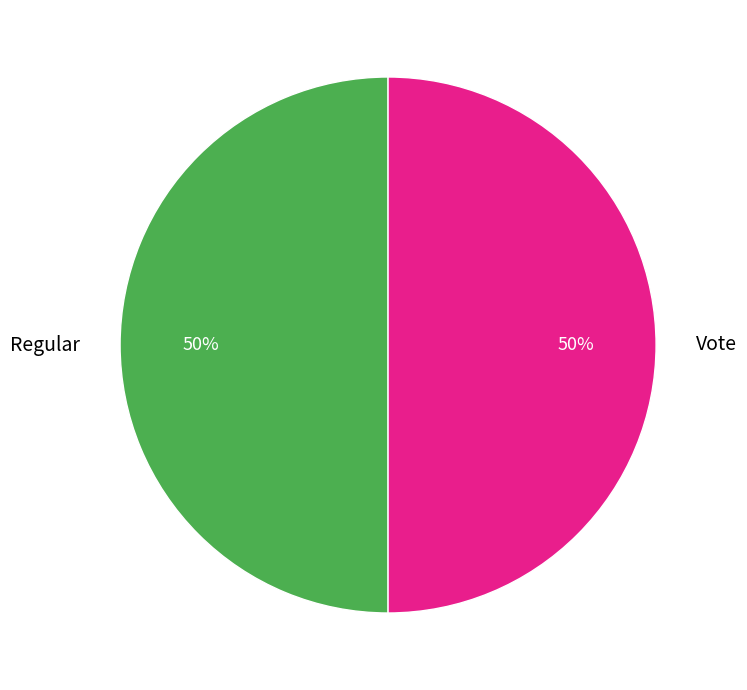

Count the number of slices in the pie.

2